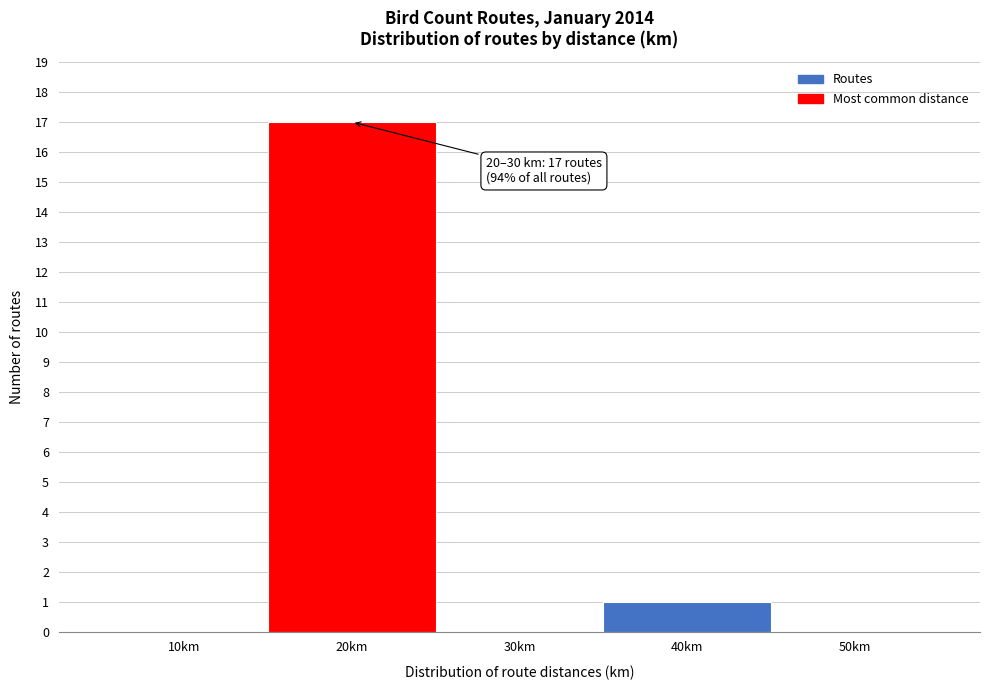

Reading left to right, transcribe all the data shown in this chart.

10km=0	20km=17	30km=0	40km=1	50km=0